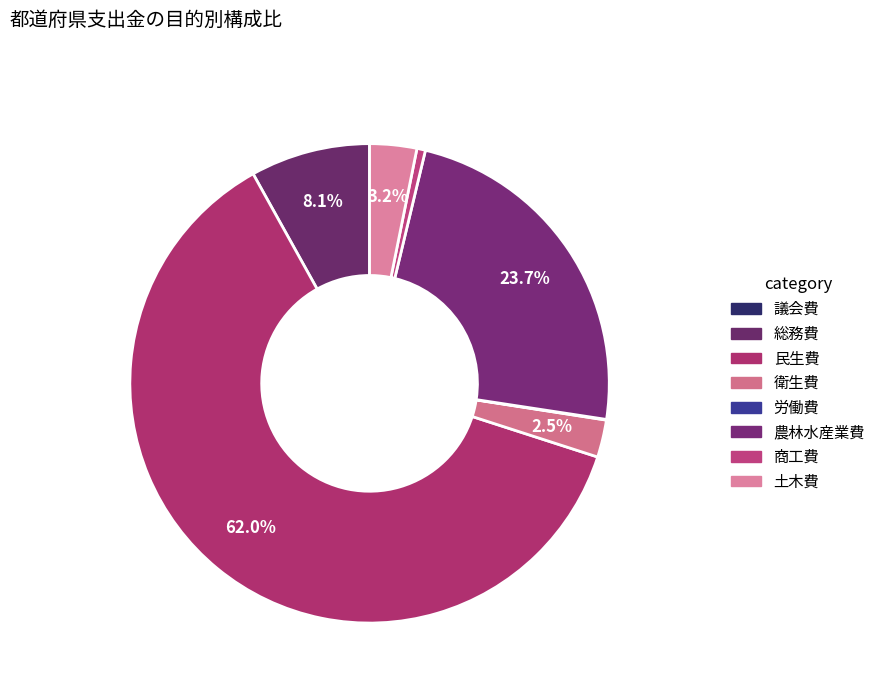

To the nearest percent, what is the difference between the largest and smallest slice percentages?

62%